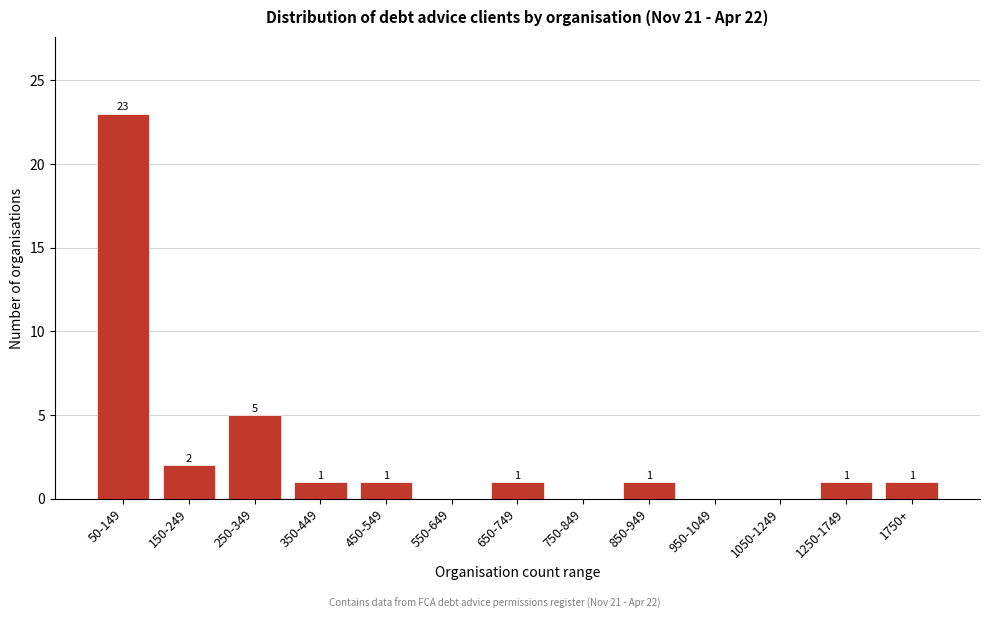

Reading left to right, extract all data points from this chart.

50-149=23	150-249=2	250-349=5	350-449=1	450-549=1	550-649=0	650-749=1	750-849=0	850-949=1	950-1049=0	1050-1249=0	1250-1749=1	1750+=1